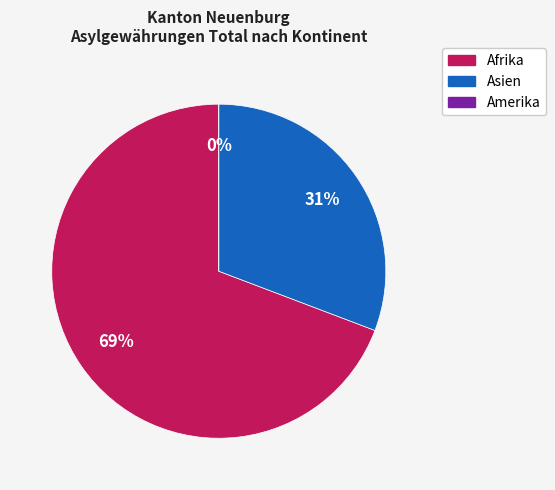

What is the smallest slice in the pie chart?

Amerika